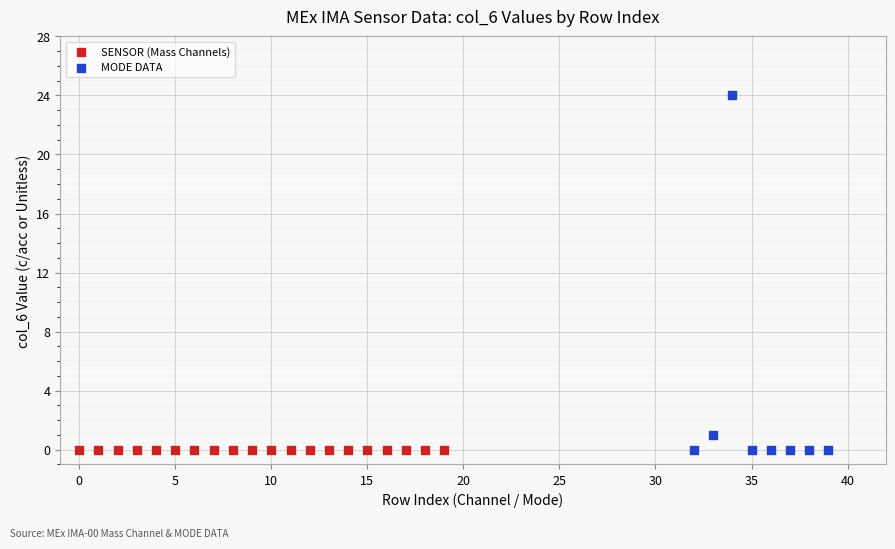

What are all the series names shown in the legend?

SENSOR (Mass Channels), MODE DATA